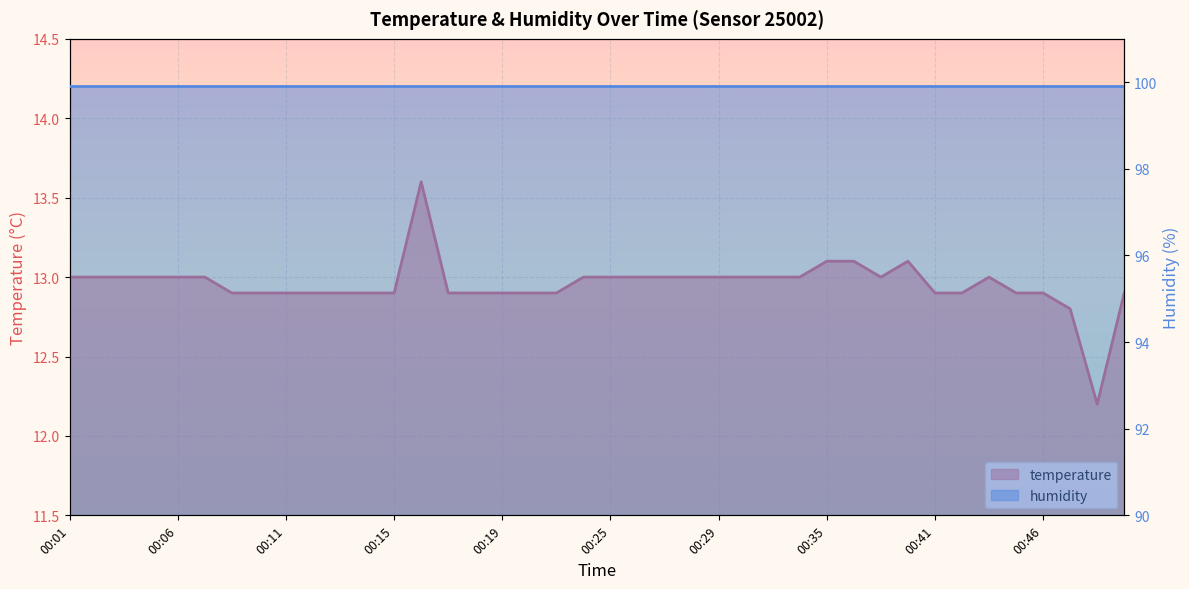

What is the difference between the maximum and minimum values?

1.4